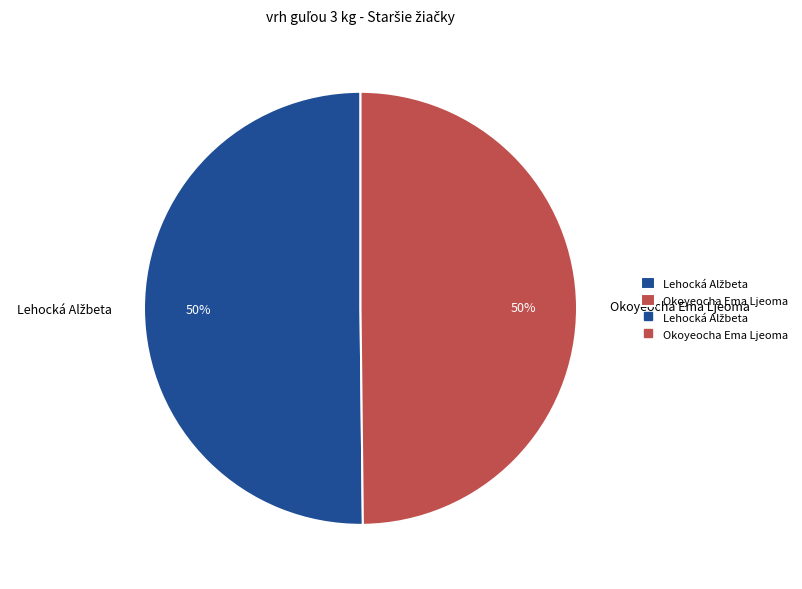

To the nearest percent, what percentage of the pie is Okoyeocha Ema Ljeoma?

50%